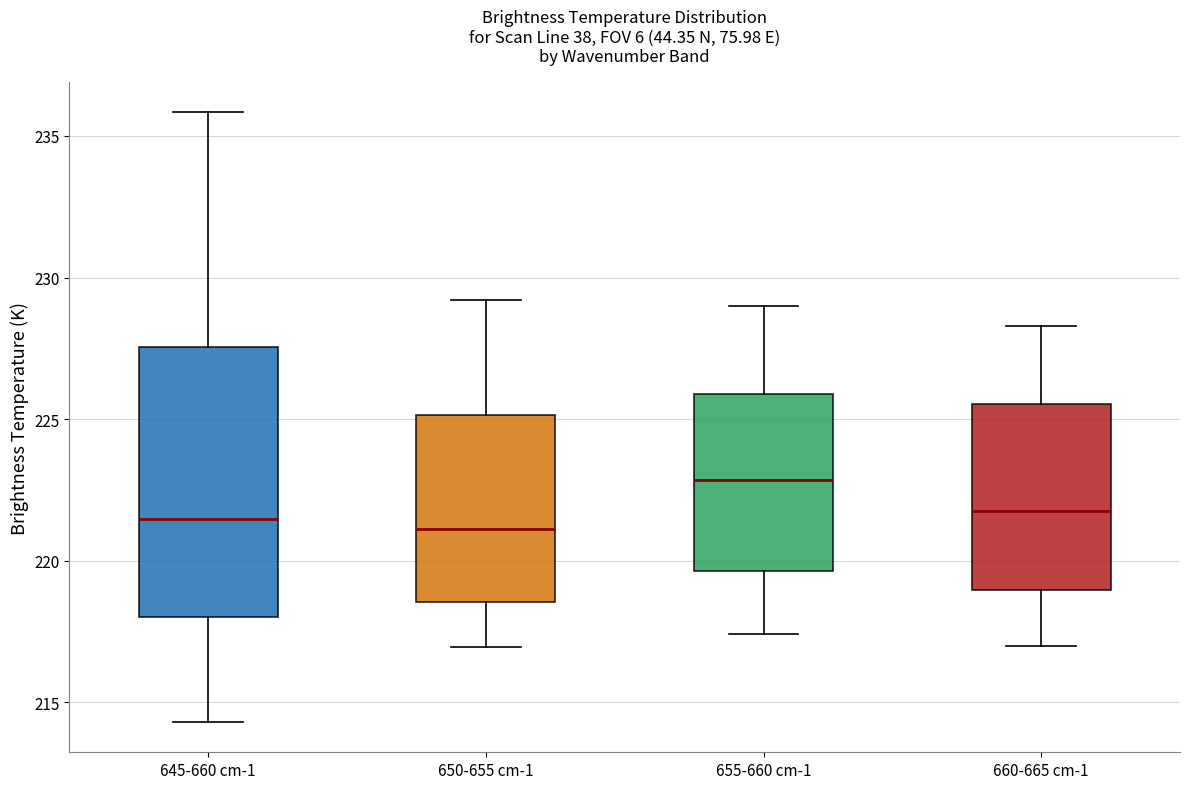

Reading left to right, transcribe this box plot: for each box, give where its median line is, the range the box spans, and where its two whiskers end, as read against the y-axis. The values are not printed on the chart, so give them approximately, as read against the axis.

645-660 cm-1: median 221.5, box 218.0 to 227.5, whiskers 214.5 to 236.0
650-655 cm-1: median 221.0, box 218.5 to 225.0, whiskers 217.0 to 229.0
655-660 cm-1: median 223.0, box 219.5 to 226.0, whiskers 217.5 to 229.0
660-665 cm-1: median 222.0, box 219.0 to 225.5, whiskers 217.0 to 228.5